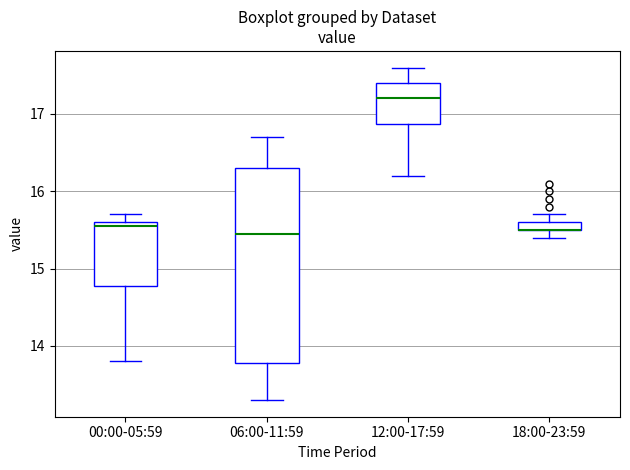

Comparing the boxes themselves (not the whiskers), which one is the tallest?

06:00-11:59